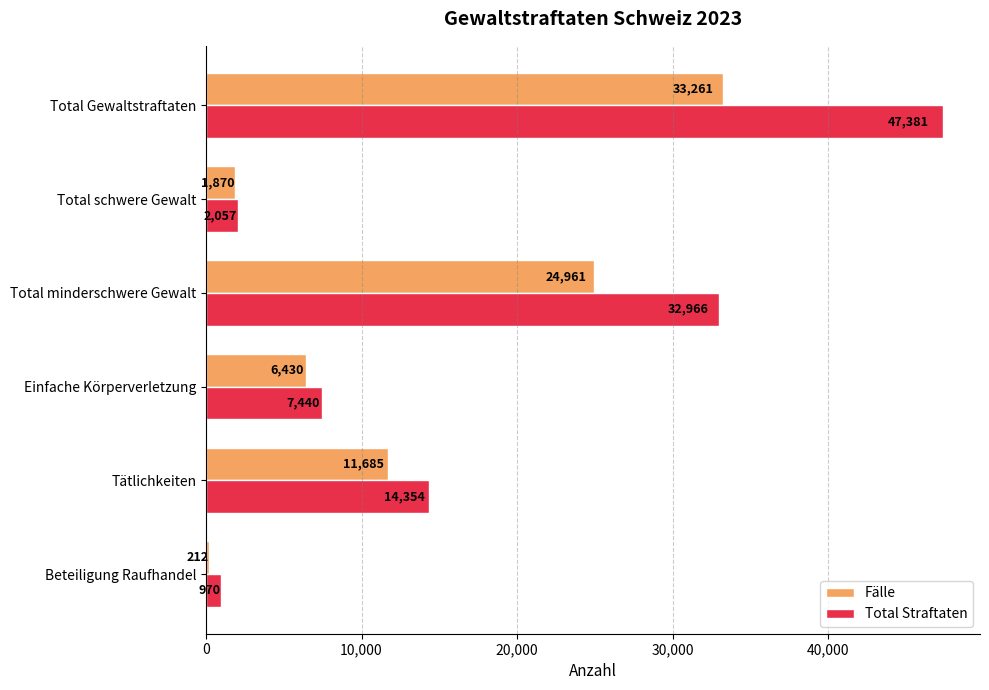

Where is Fälle nearest to the value 16736?

Tätlichkeiten